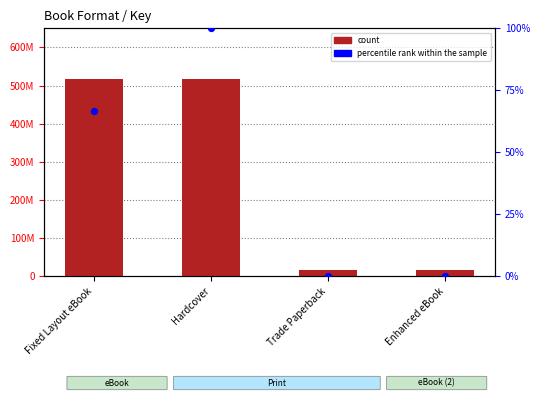

Which series reaches the minimum Y coordinate?

percentile rank within the sample